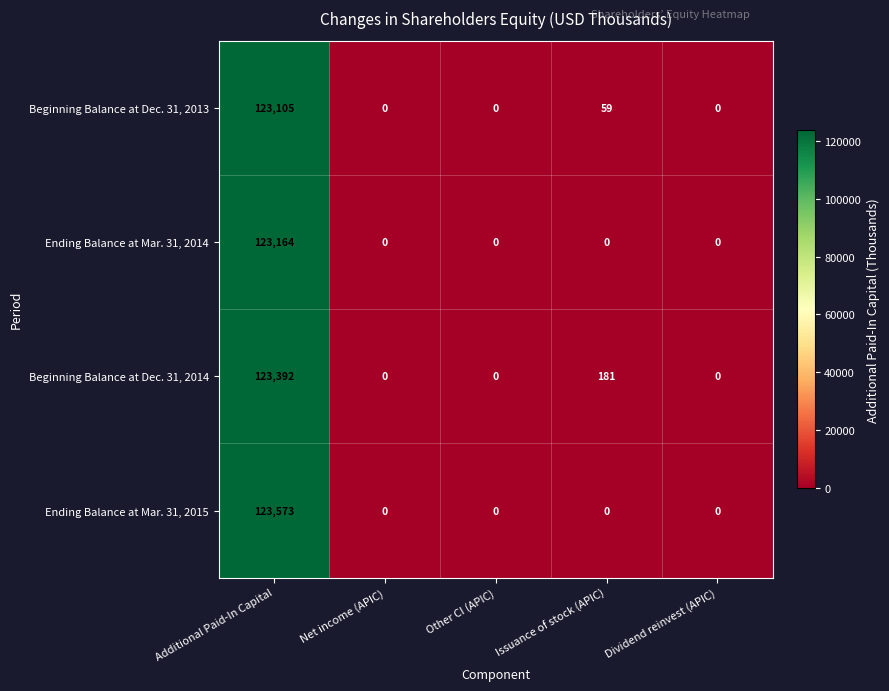

The Ending Balance at Mar. 31, 2015 series shows 78075 at Dividend reinvest (APIC). True or false?

False